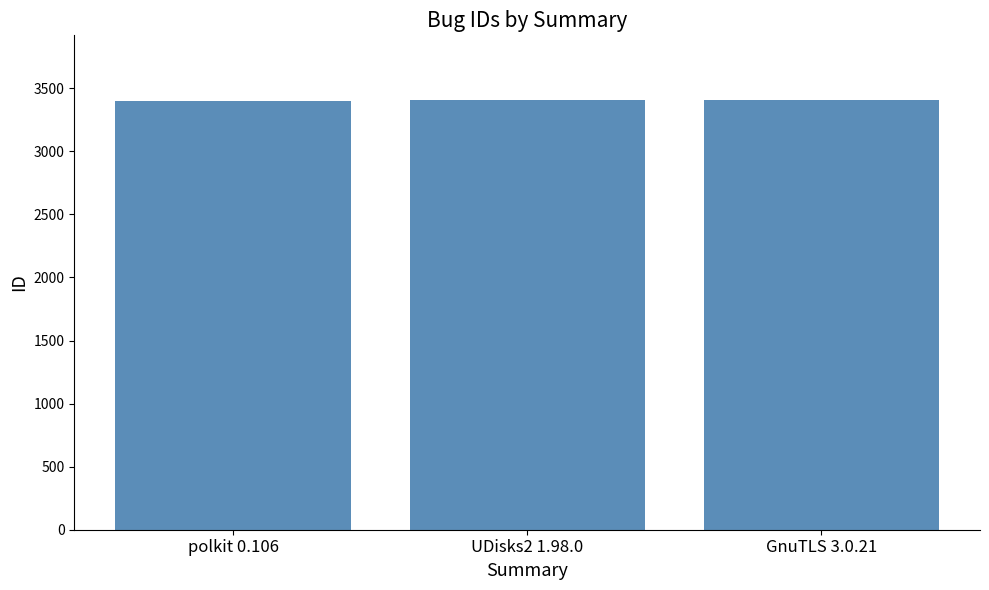

Count the values in the range 3402 to 3408.

3